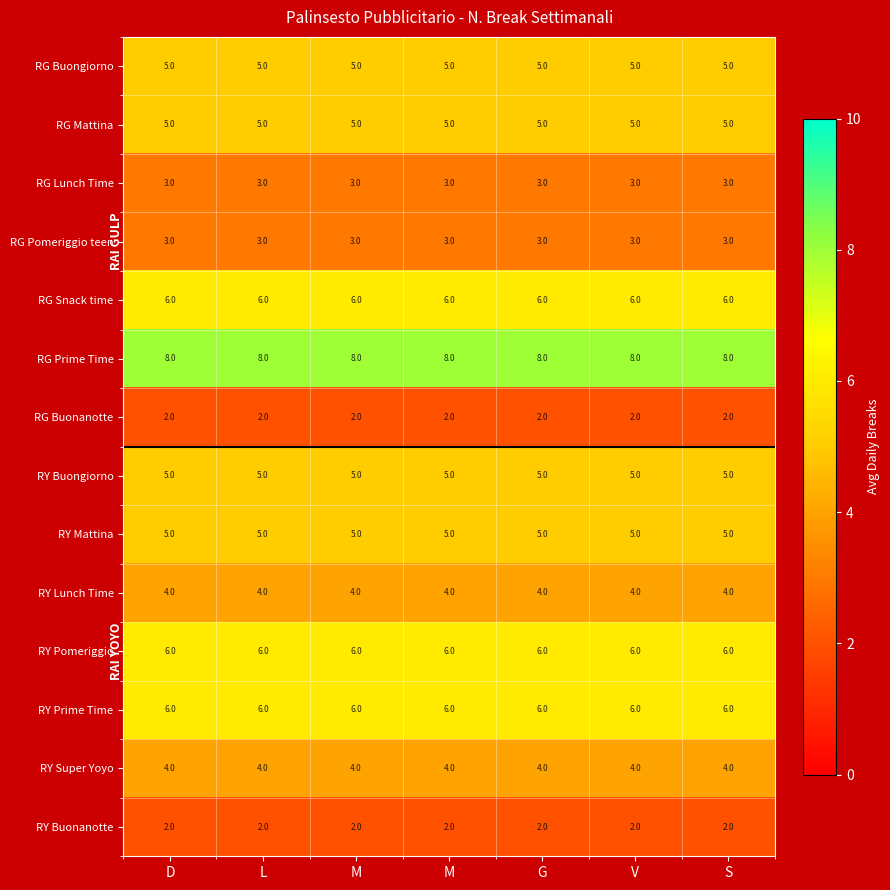

How many categories are shown in the chart?

7